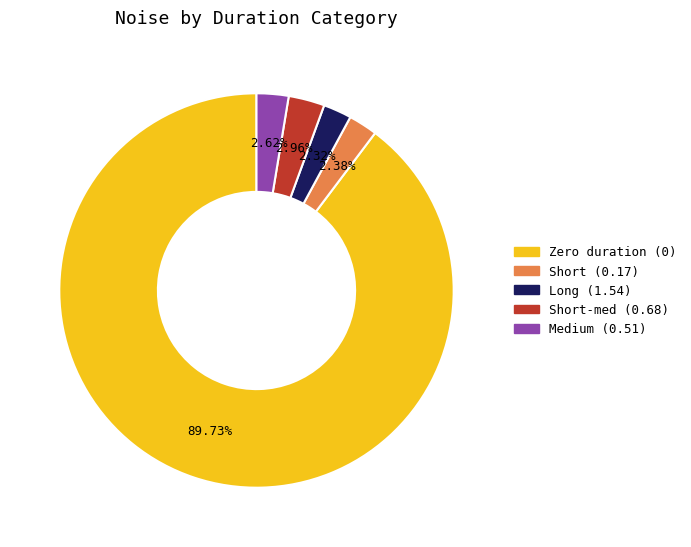

Is there any slice that represents more than half of the pie?

Yes